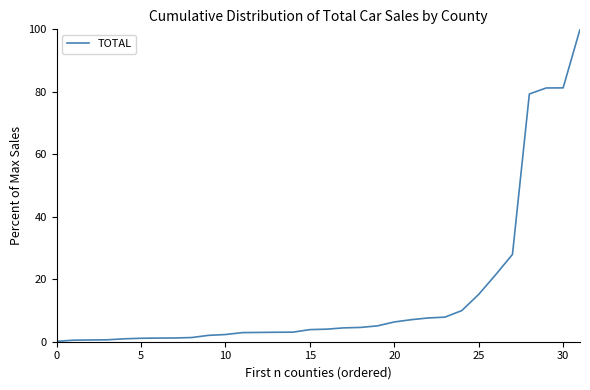

What is the difference between the second highest and minimum values?

81.1